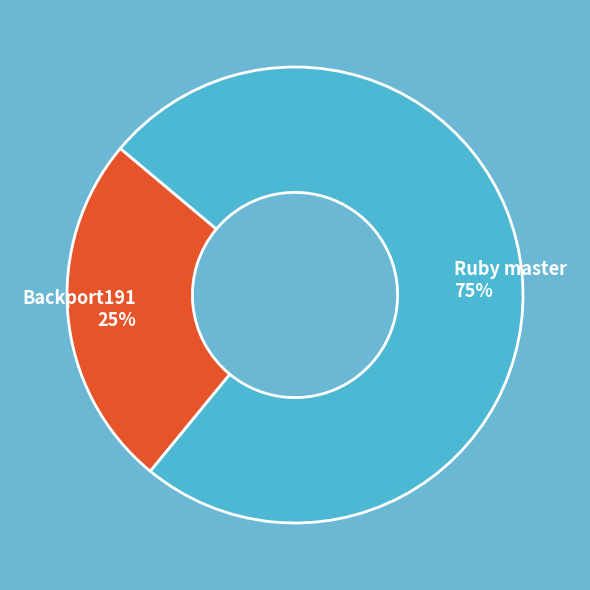

Which has a higher value, Ruby master or Backport191?

Ruby master